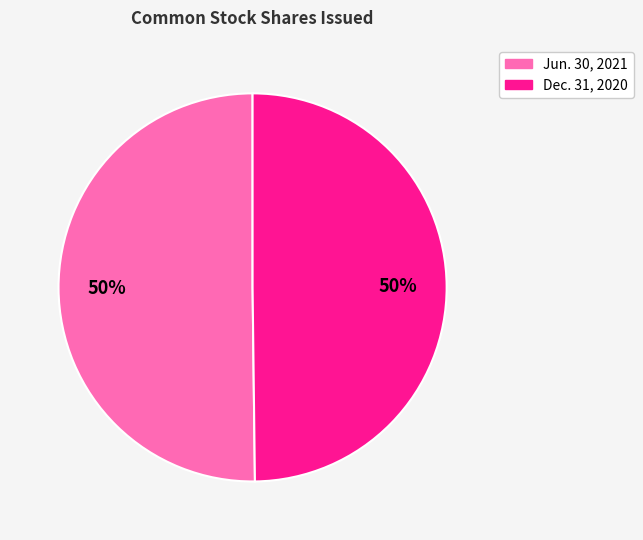

How many segments does this pie chart have?

2